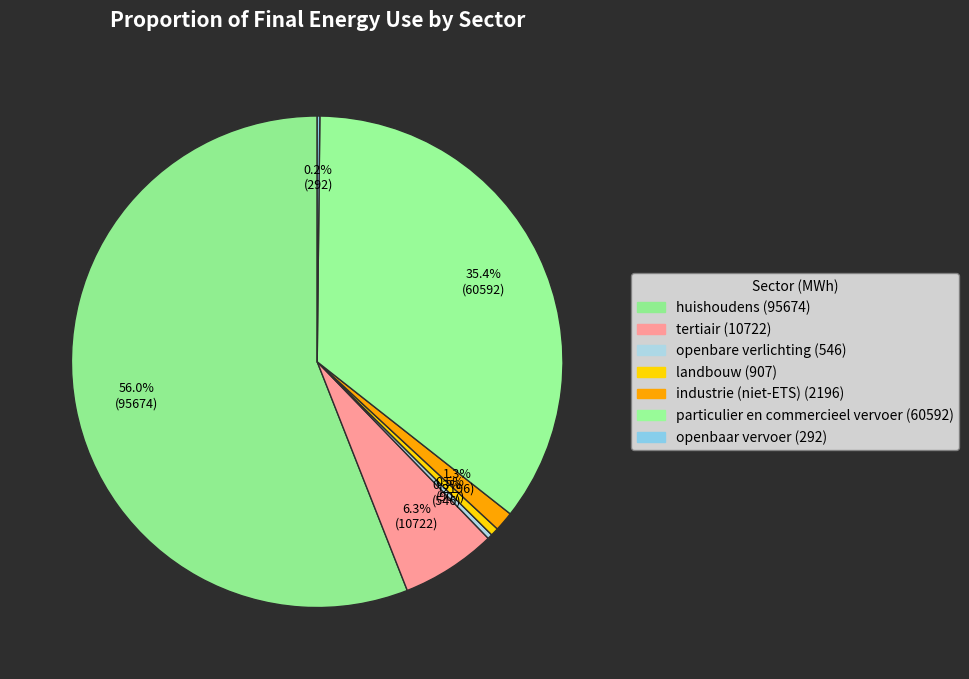

Is huishoudens the majority of the pie?

Yes